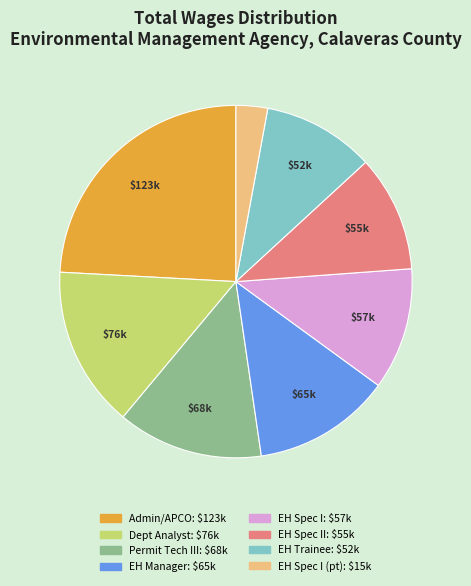

Does any single category account for the majority?

No